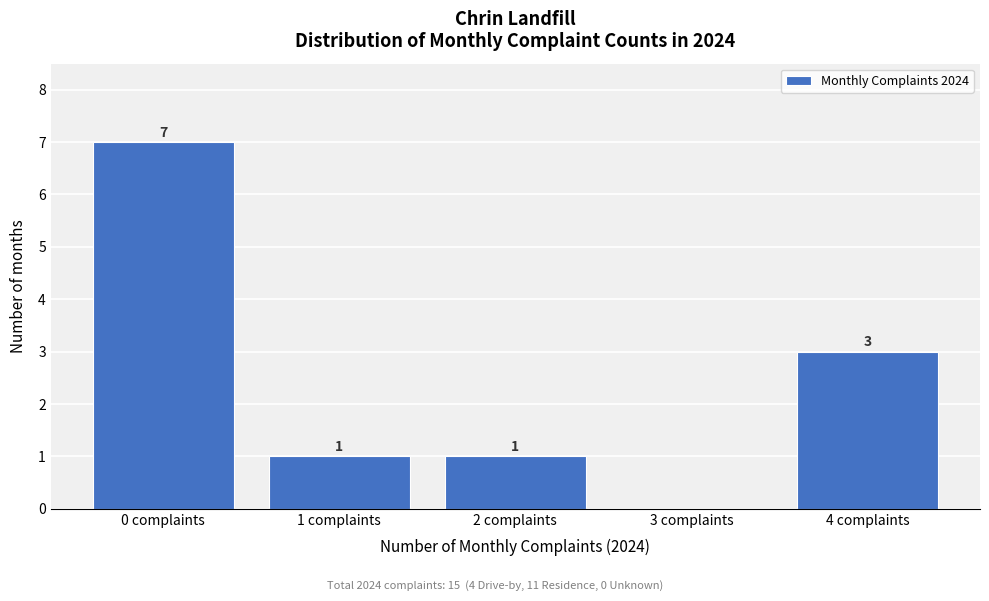

Over which range of the x-axis is the bar tallest?

-0.5 to 0.5